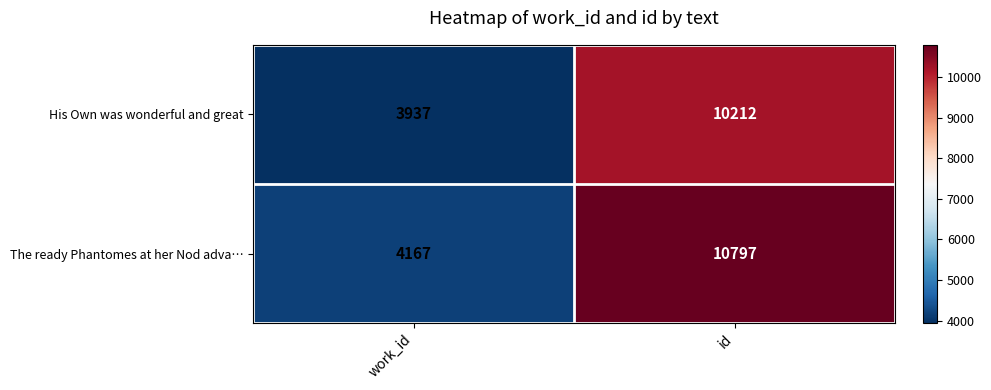

Rank the series at work_id from lowest to highest value.

His Own was wonderful and great, The ready Phantomes at her Nod adva…